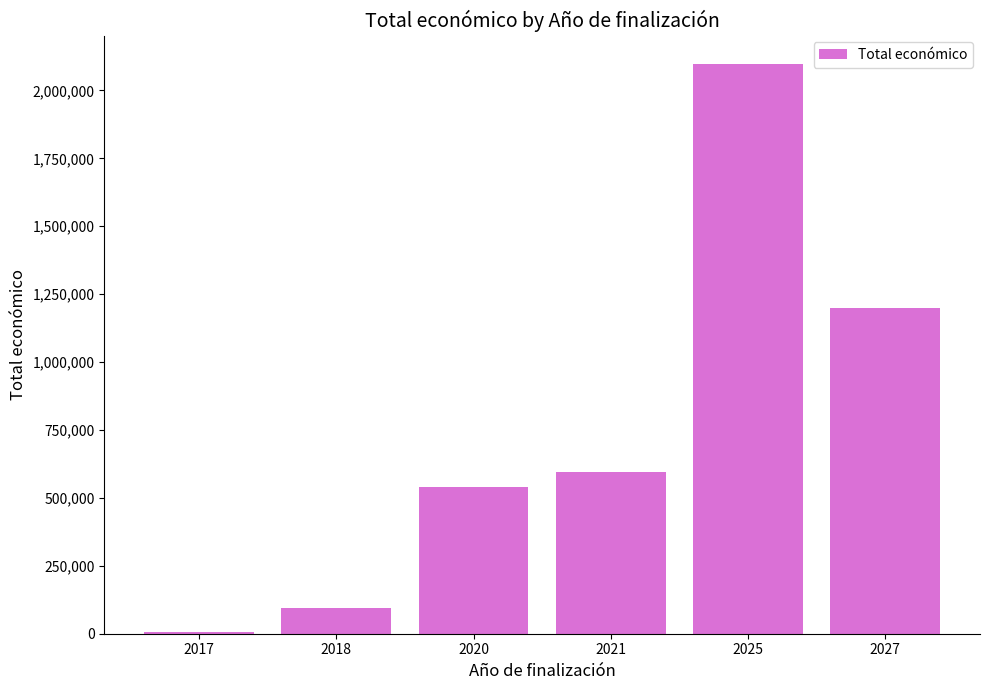

Which has a higher value, 2017 or 2018?

2018